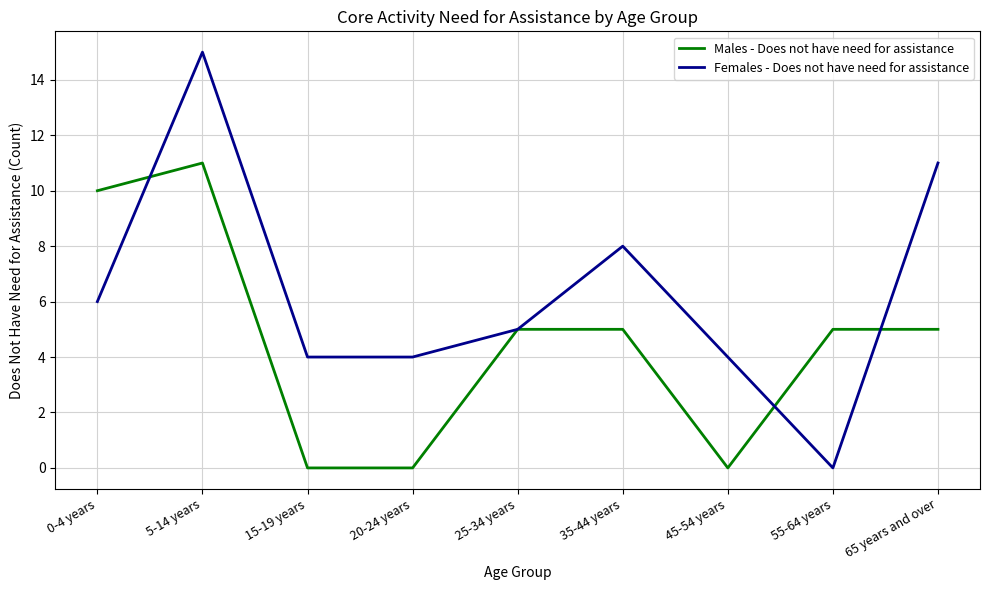

True or false: Males - Does not have need for assistance and Females - Does not have need for assistance cross at least once.

True